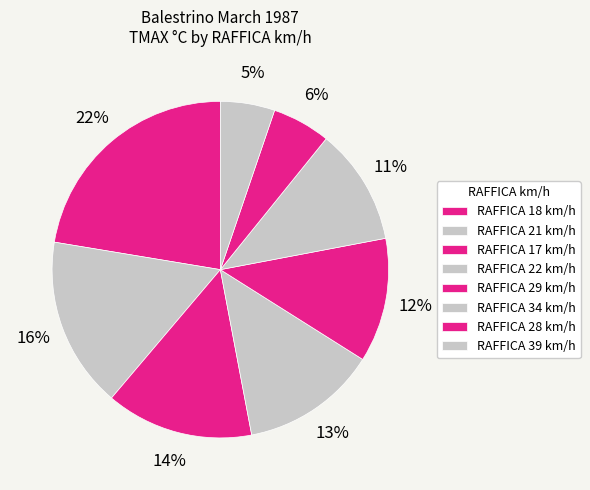

Count the number of slices in the pie.

8